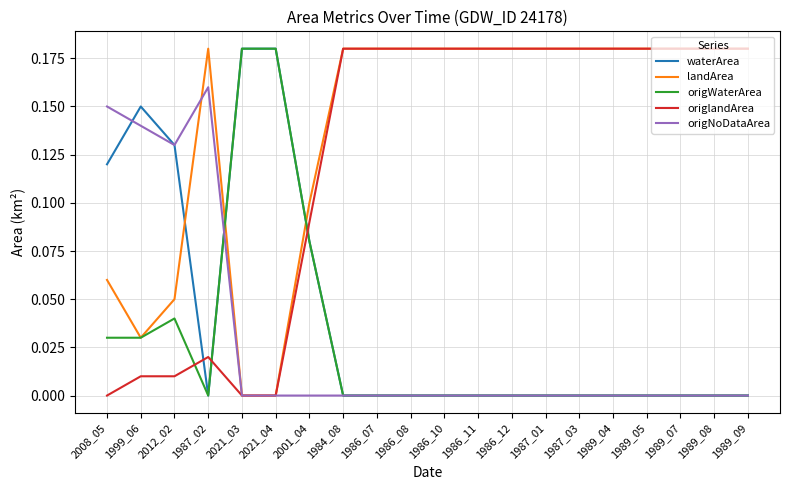

What position from the left is 1987_01?

14